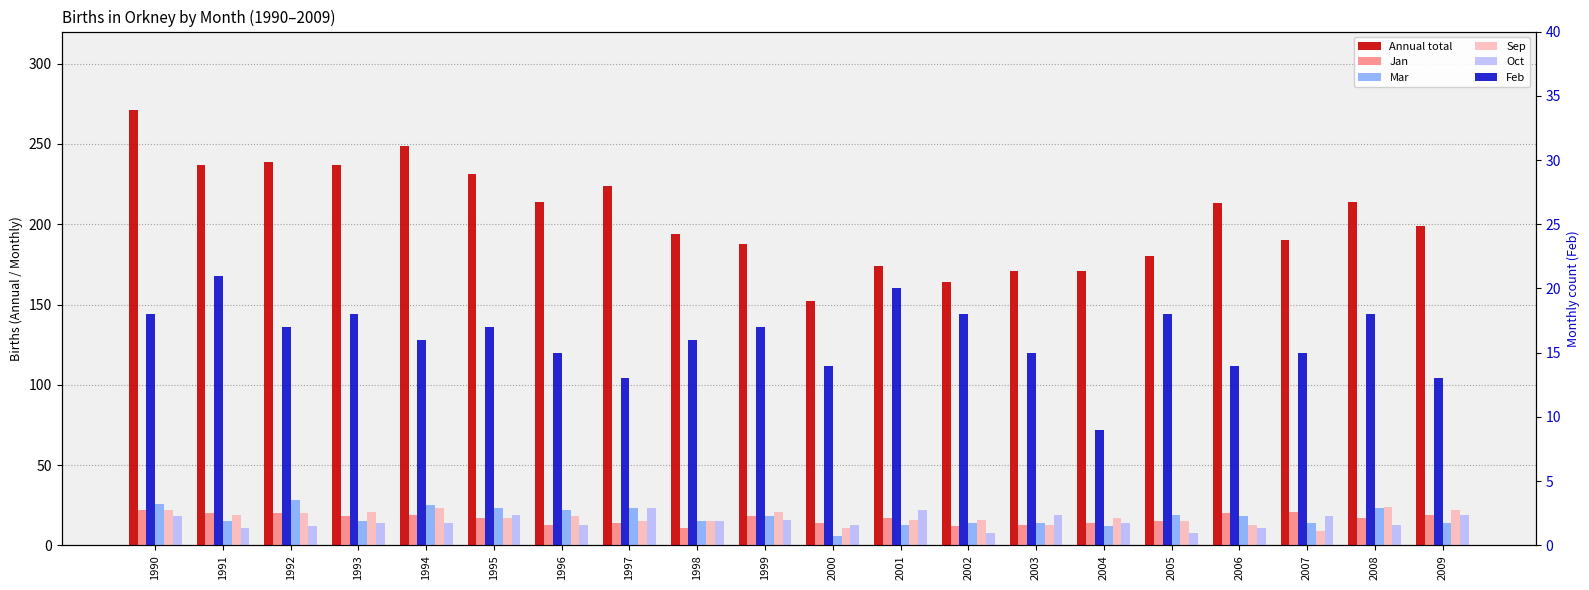

Is it true that Oct equals 7 at 1990?

False